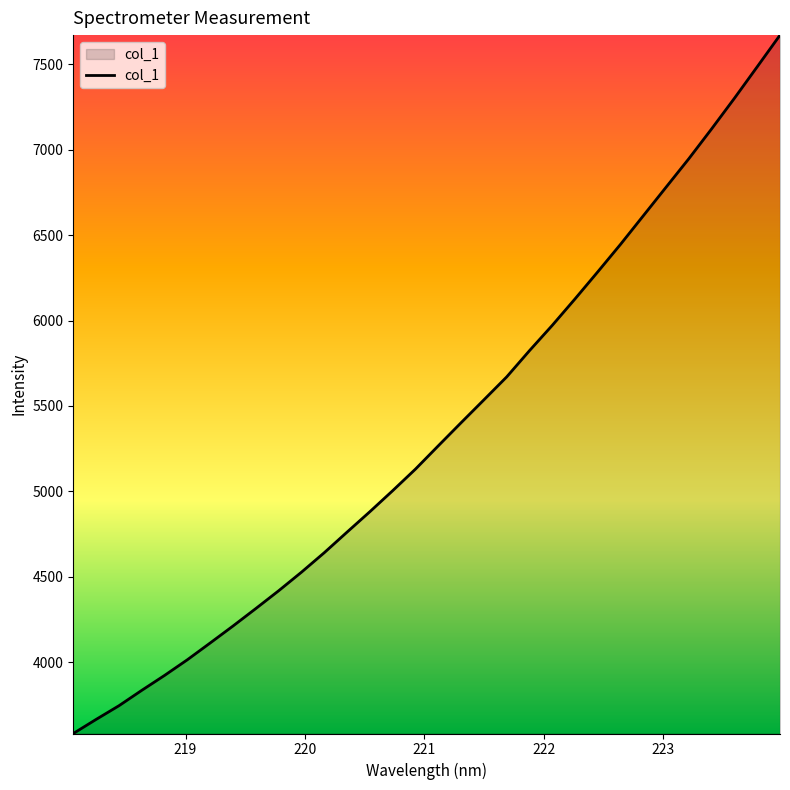

What is the greatest value displayed?

7671.0